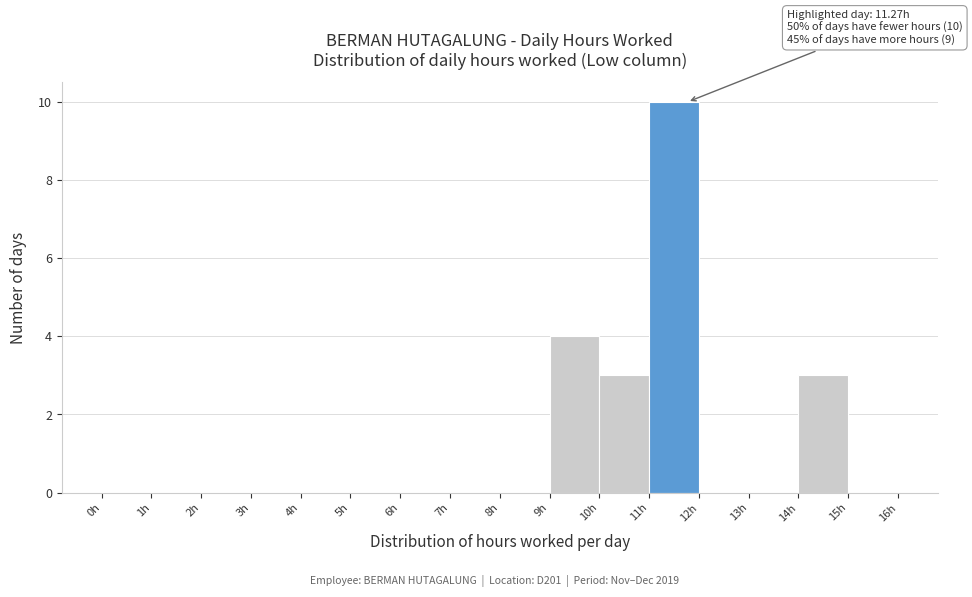

Over which range of the x-axis is the bar tallest?

11 to 12